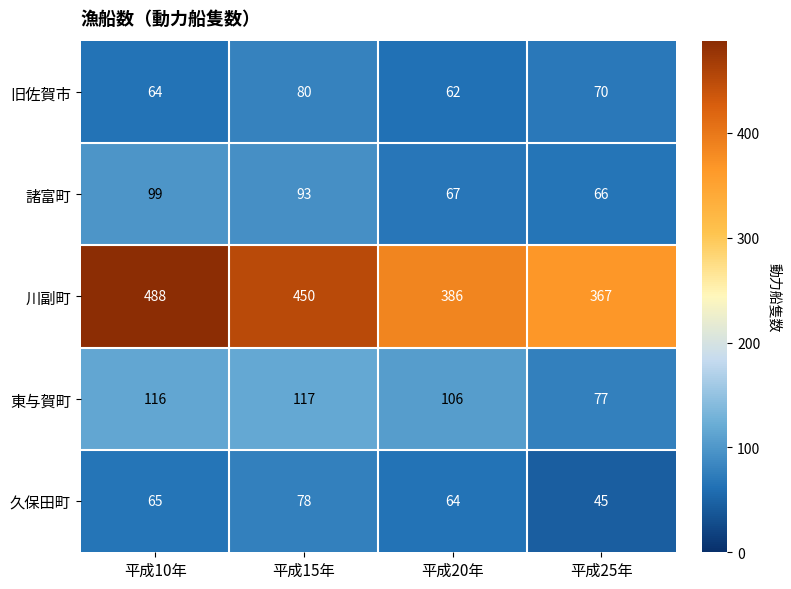

The 諸富町 series shows 116 at 平成20年. True or false?

False